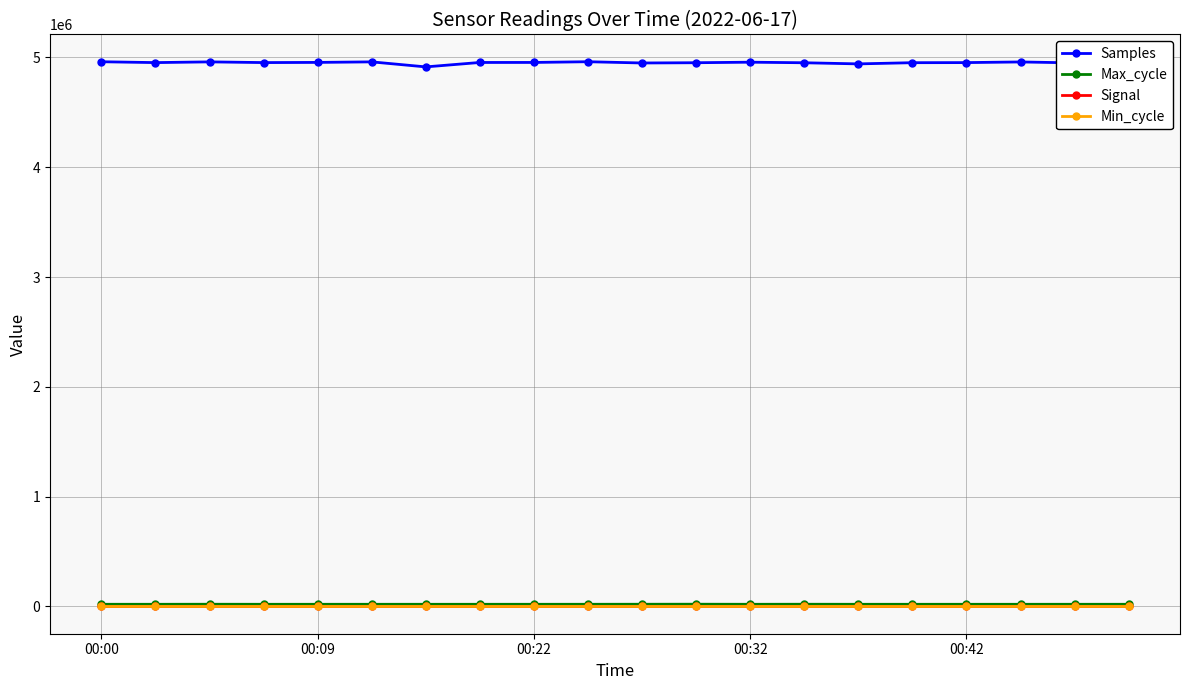

In Samples, how many points are lower than both neighbors (excluding endpoints)?

6